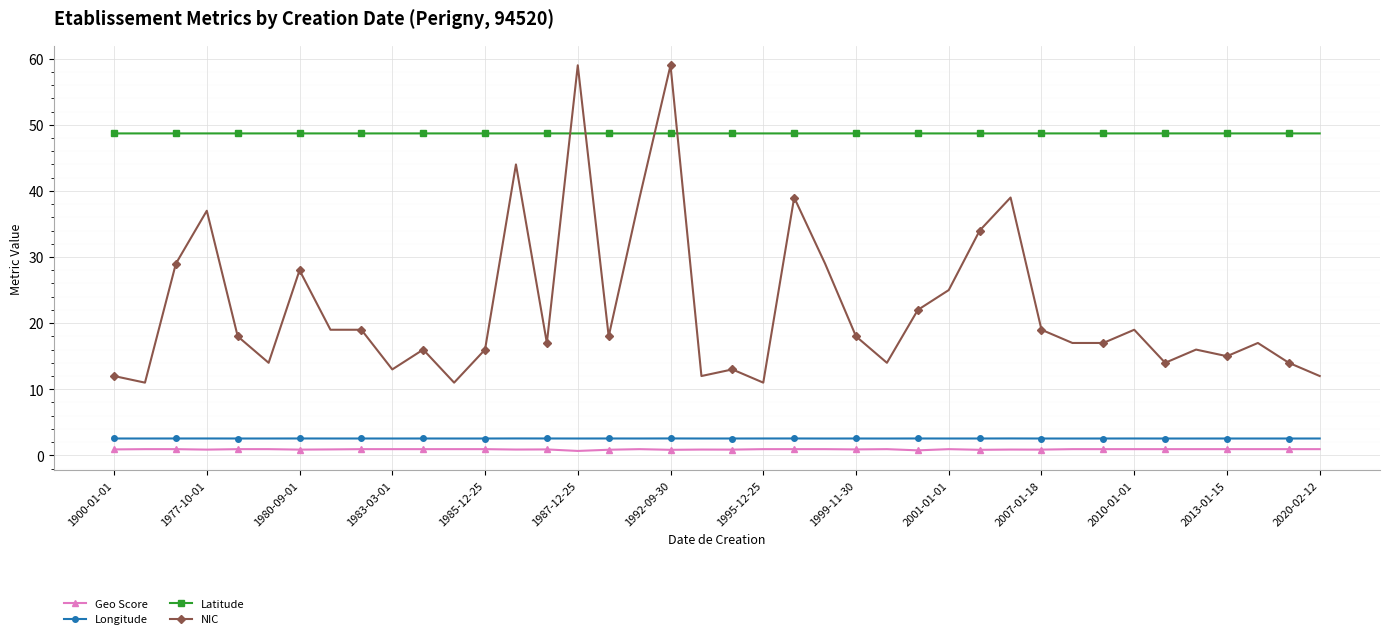

Rank the series by their maximum value, from lowest to highest.

Geo Score, Longitude, Latitude, NIC